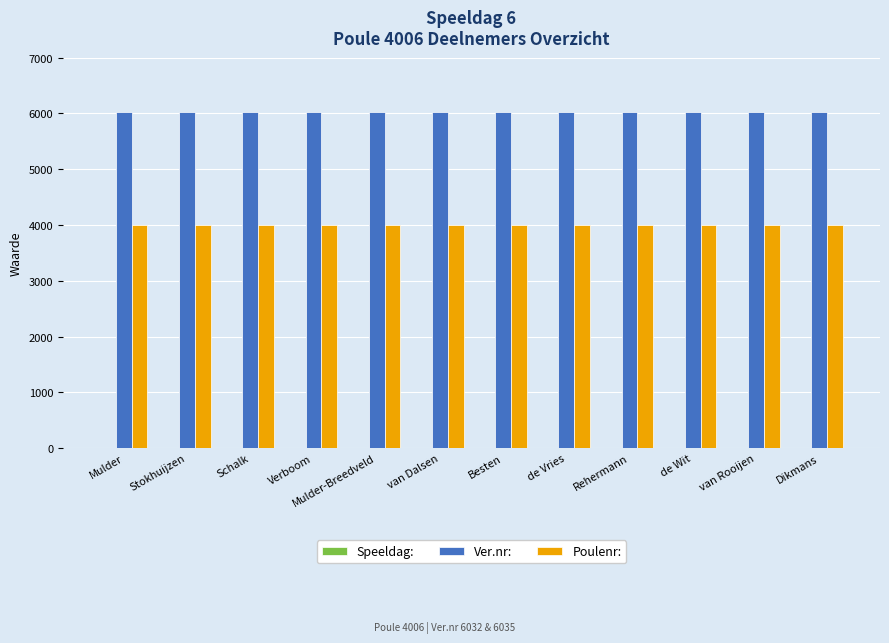

What is the greatest value displayed?

6035